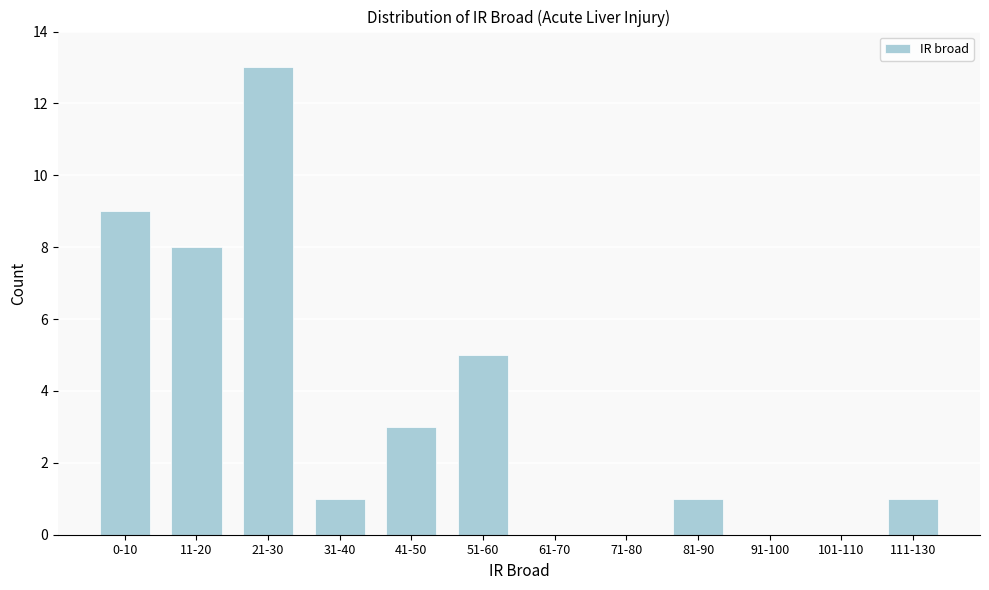

Reading left to right, transcribe all the data shown in this chart.

0-10=9	11-20=8	21-30=13	31-40=1	41-50=3	51-60=5	61-70=0	71-80=0	81-90=1	91-100=0	101-110=0	111-130=1